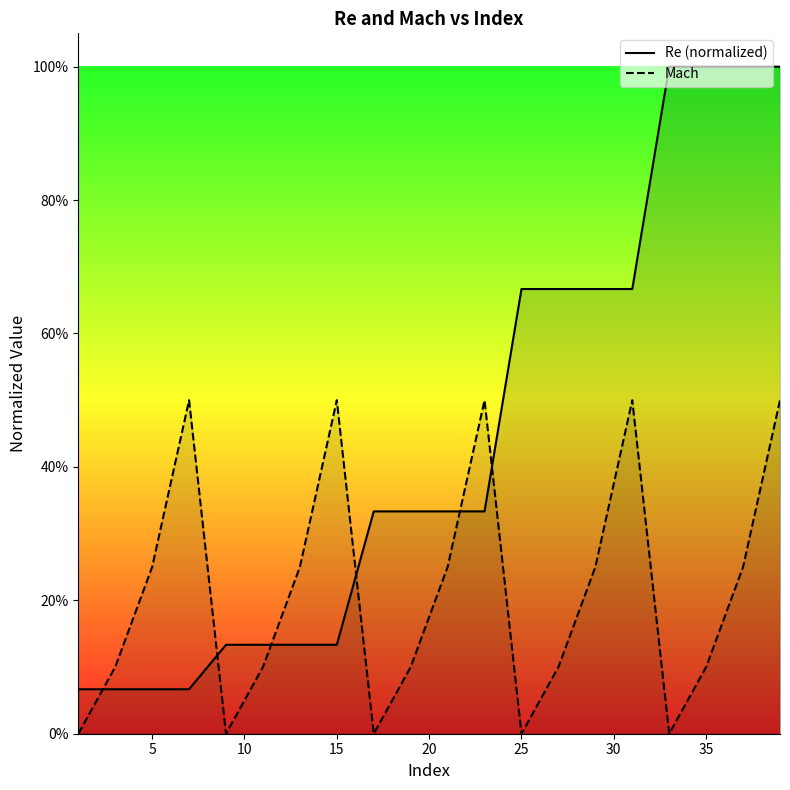

Which series changed the most between 1 and 39?

Re